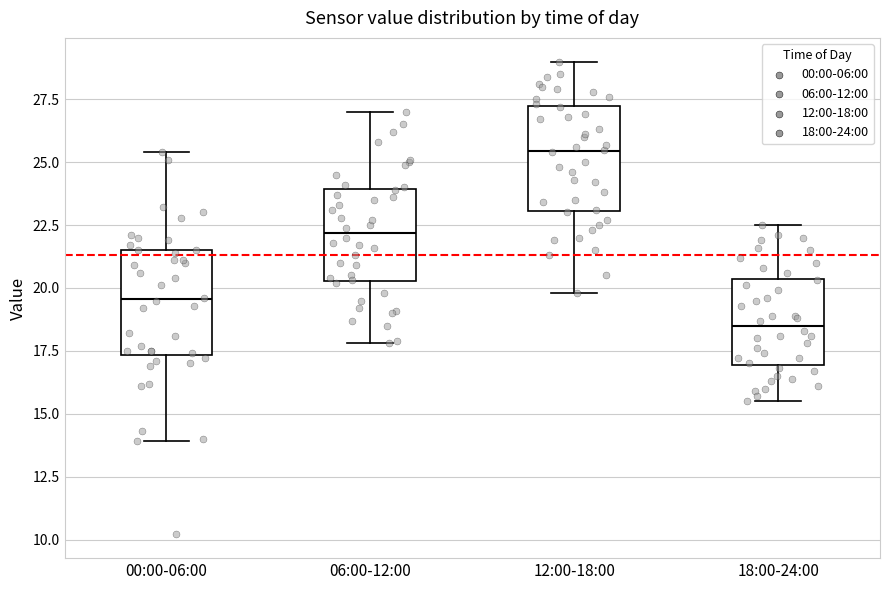

Where does the upper whisker of the box for 06:00-12:00 end on the y-axis? The values are not printed on the chart, so give them approximately, as read against the axis.

27.0